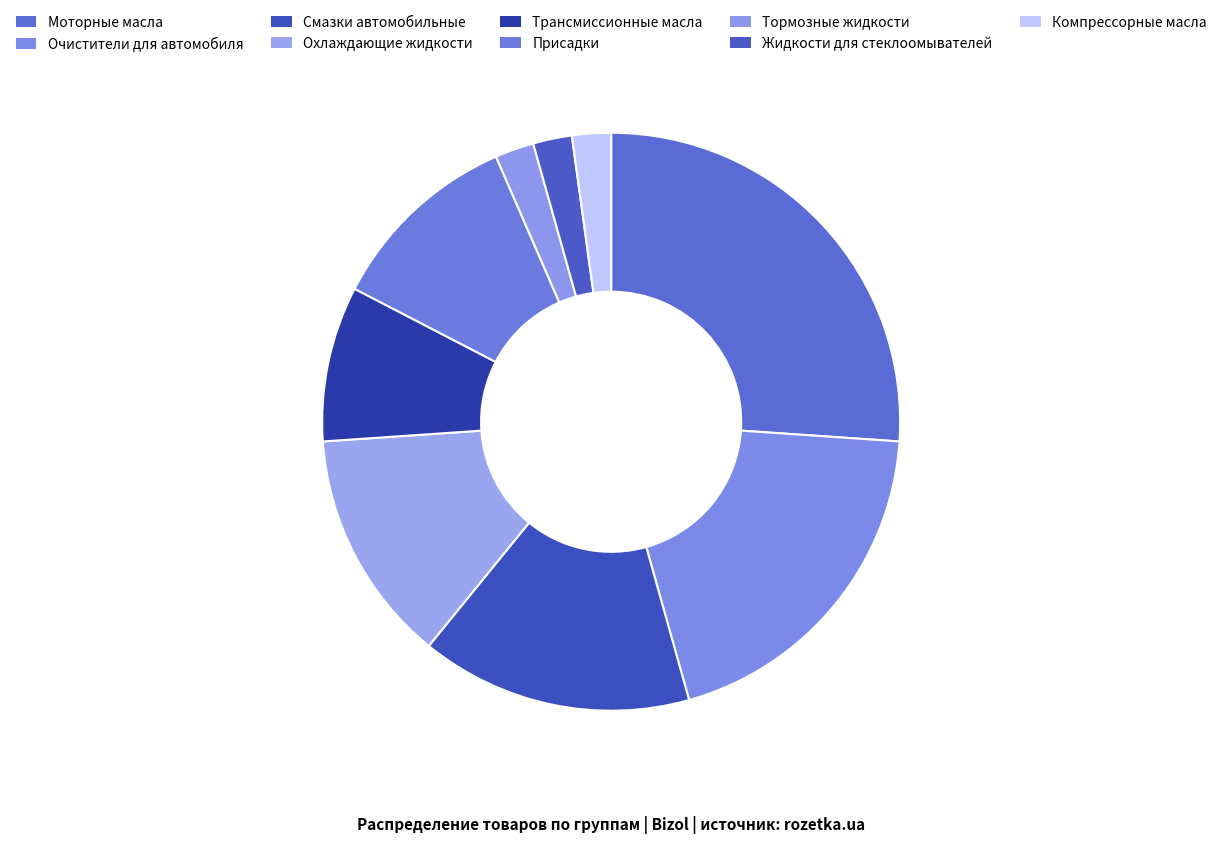

What percentage is the Трансмиссионные масла slice, to the nearest percent?

9%